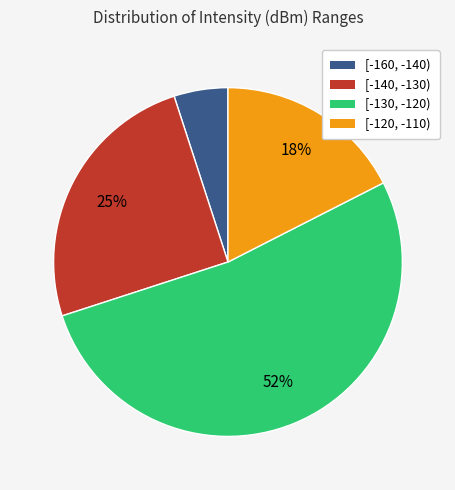

Is there a majority slice in this chart?

Yes